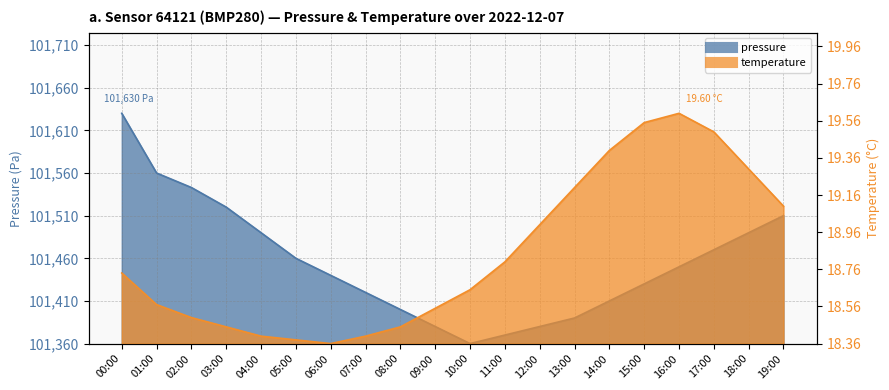

List the series in order of their overall mean, lowest first.

temperature, pressure